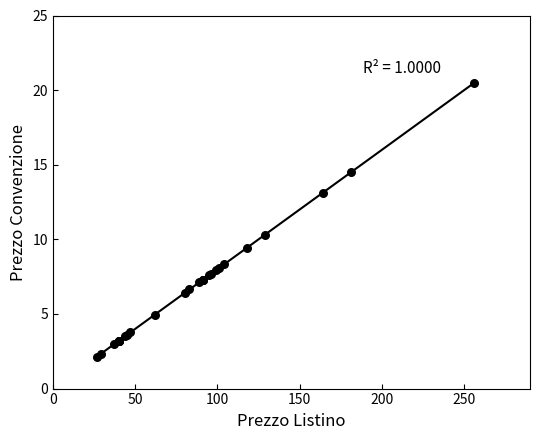

What Y value in the scatter plot is closest to 11?

10.3